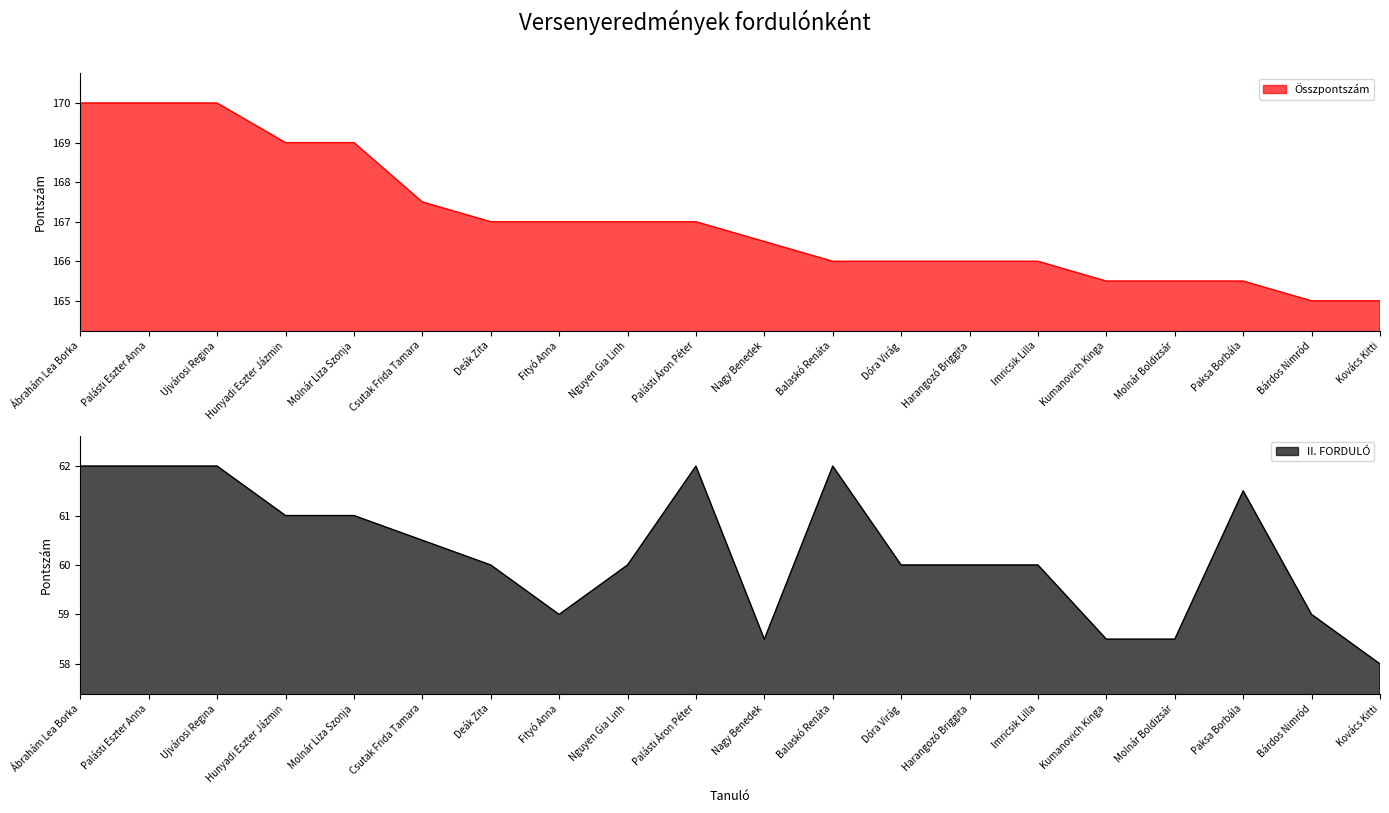

Reading right to left, transcribe all the data shown in this chart.

Összpontszám: Kovács Kitti=165.0	Bárdos Nimród=165.0	Paksa Borbála=165.5	Molnár Boldizsár=165.5	Kumanovich Kinga=165.5	Imricsik Lilla=166.0	Harangozó Briggita=166.0	Dóra Virág=166.0	Balaskó Renáta=166.0	Nagy Benedek=166.5	Palásti Áron Péter=167.0	Nguyen Gia Linh=167.0	Fityó Anna=167.0	Deák Zita=167.0	Csutak Frida Tamara=167.5	Molnár Liza Szonja=169.0	Hunyadi Eszter Jázmin=169.0	Ujvárosi Regina=170.0	Palásti Eszter Anna=170.0	Ábrahám Lea Borka=170.0
II. FORDULÓ: Kovács Kitti=58.0	Bárdos Nimród=59.0	Paksa Borbála=61.5	Molnár Boldizsár=58.5	Kumanovich Kinga=58.5	Imricsik Lilla=60.0	Harangozó Briggita=60.0	Dóra Virág=60.0	Balaskó Renáta=62.0	Nagy Benedek=58.5	Palásti Áron Péter=62.0	Nguyen Gia Linh=60.0	Fityó Anna=59.0	Deák Zita=60.0	Csutak Frida Tamara=60.5	Molnár Liza Szonja=61.0	Hunyadi Eszter Jázmin=61.0	Ujvárosi Regina=62.0	Palásti Eszter Anna=62.0	Ábrahám Lea Borka=62.0